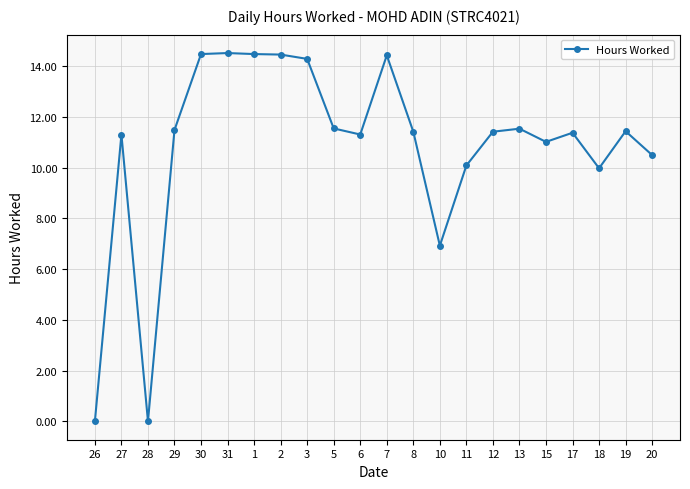

What is the change in value from 2 to 18?

-4.5